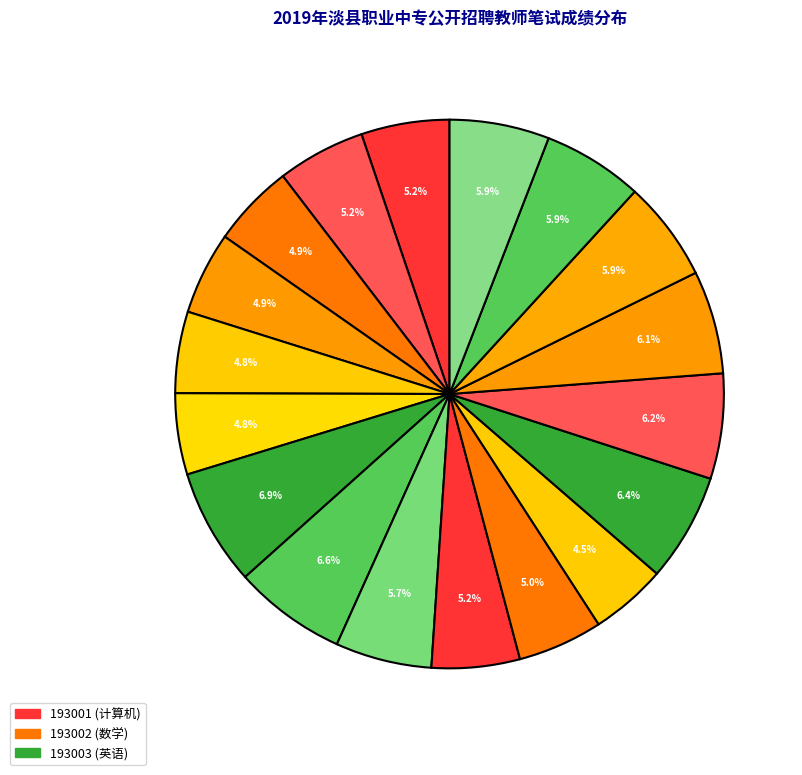

How many segments does this pie chart have?

18